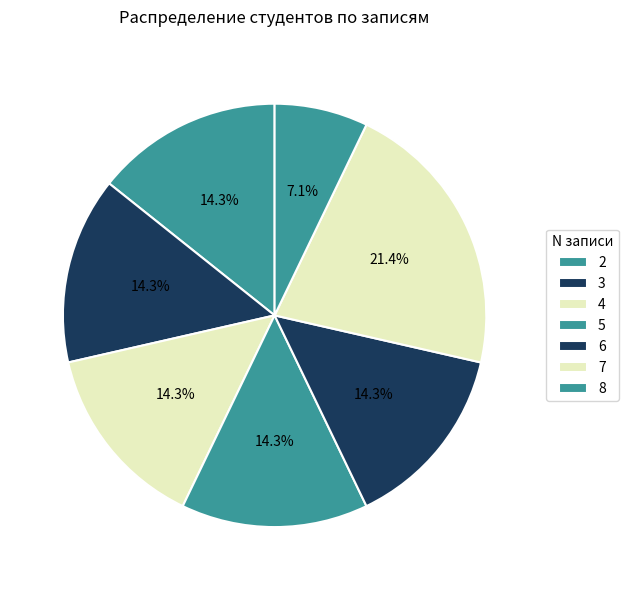

To the nearest percent, what is the difference between the largest and smallest slice percentages?

14%